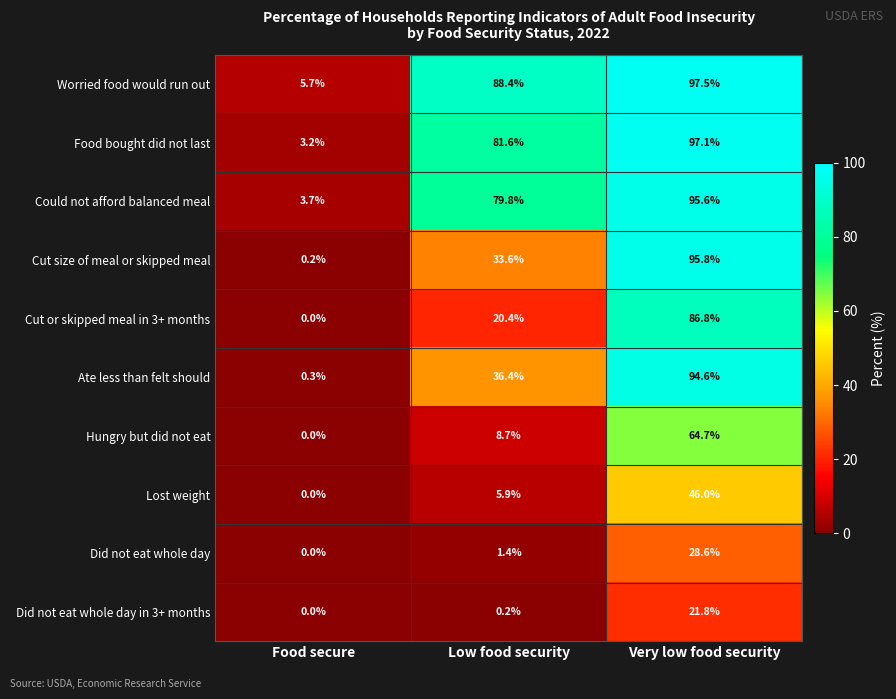

Between Low food security and Very low food security, which series saw the biggest shift?

Cut or skipped meal in 3+ months